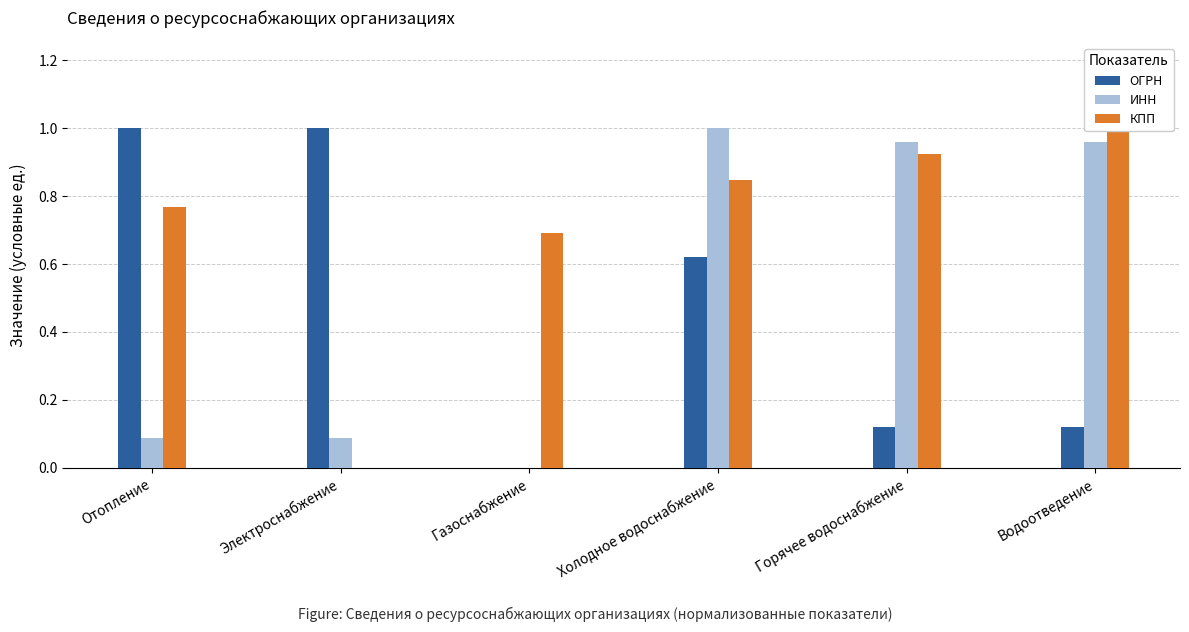

Rank the series at Электроснабжение from highest to lowest value.

ОГРН, ИНН, КПП